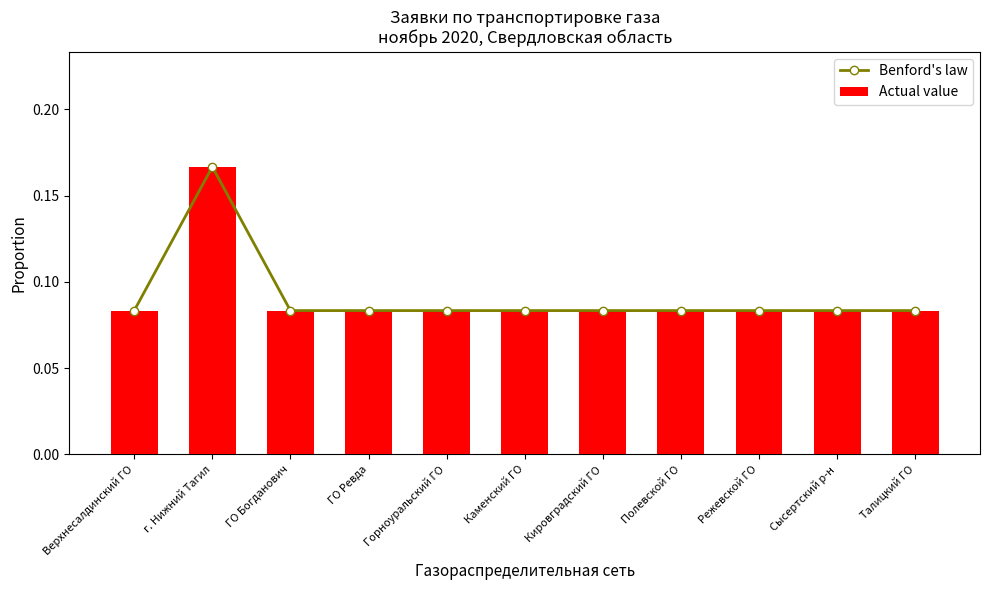

What is the label of the 9th bar from the left?

Режевской ГО